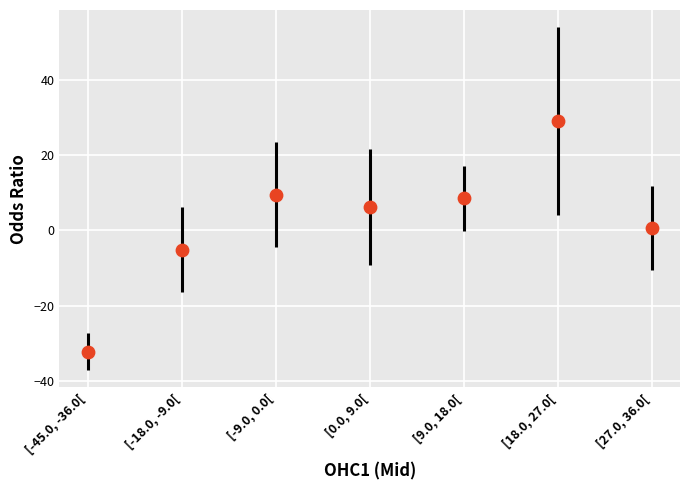

What is the average Y value?

2.4